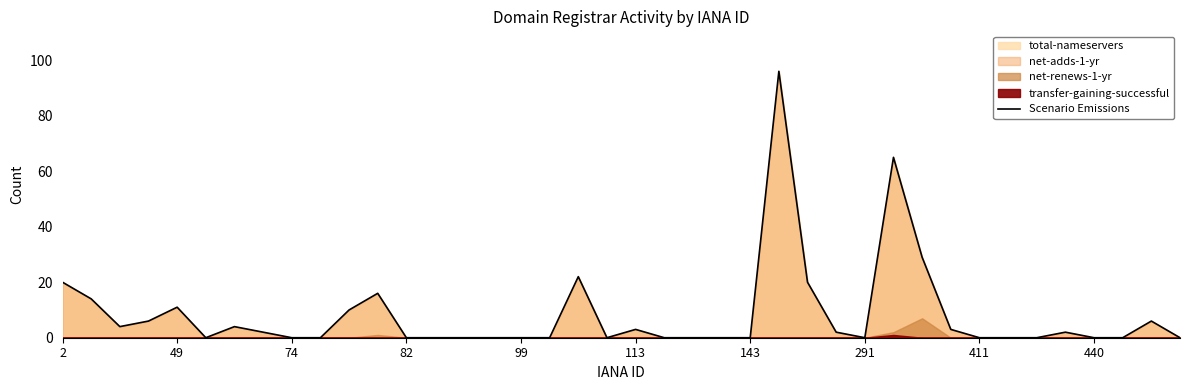

True or false: the data shows 39 at 18.

False